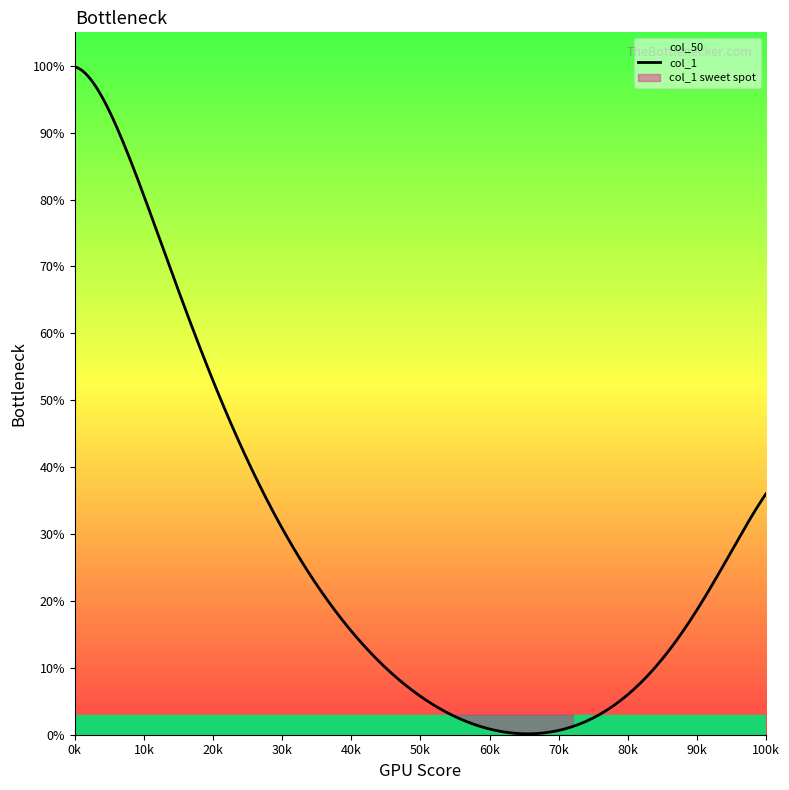

What is the total value across all series at 14?

1